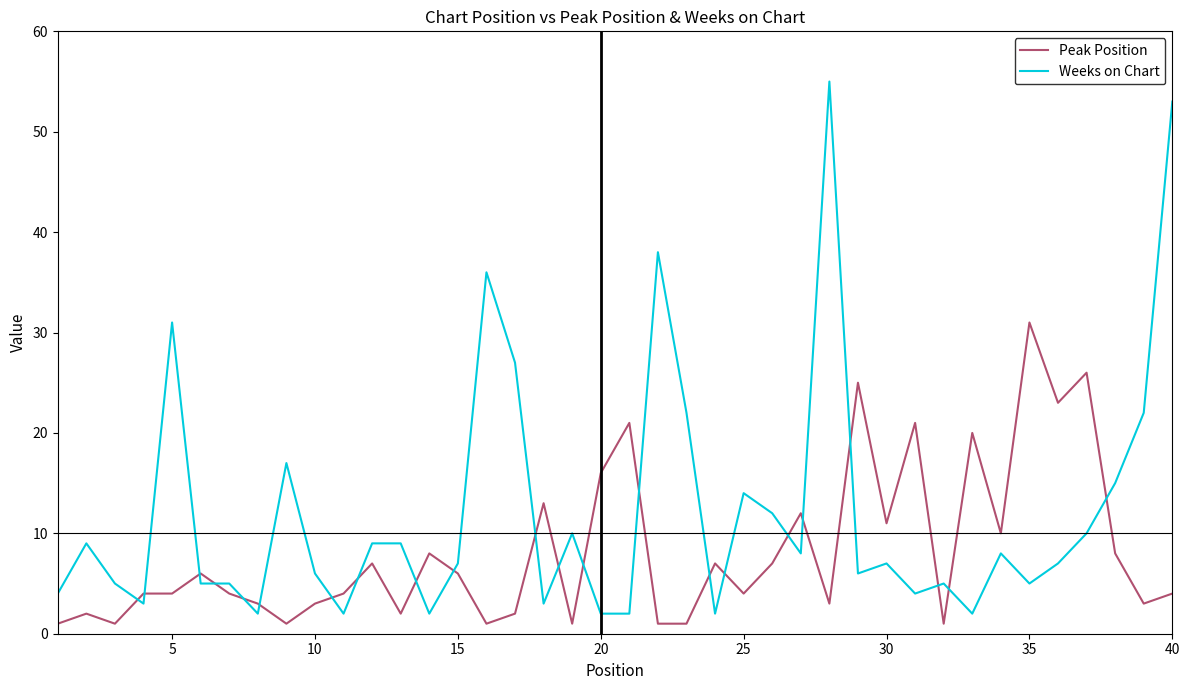

Which series has the largest range (max minus min)?

Weeks on Chart